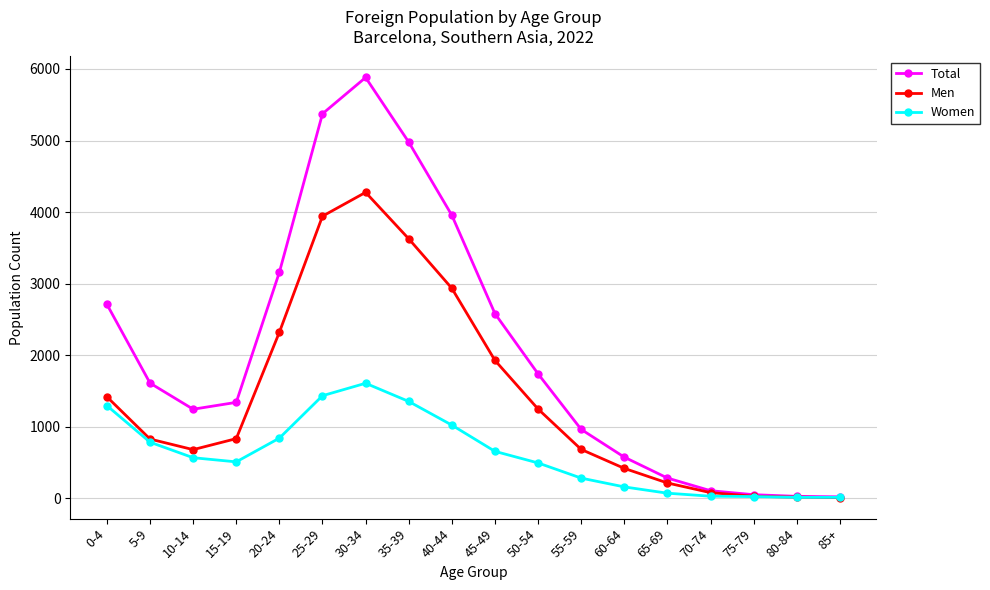

Is the value of Men at 15-19 greater than the value of Women at 15-19?

Yes